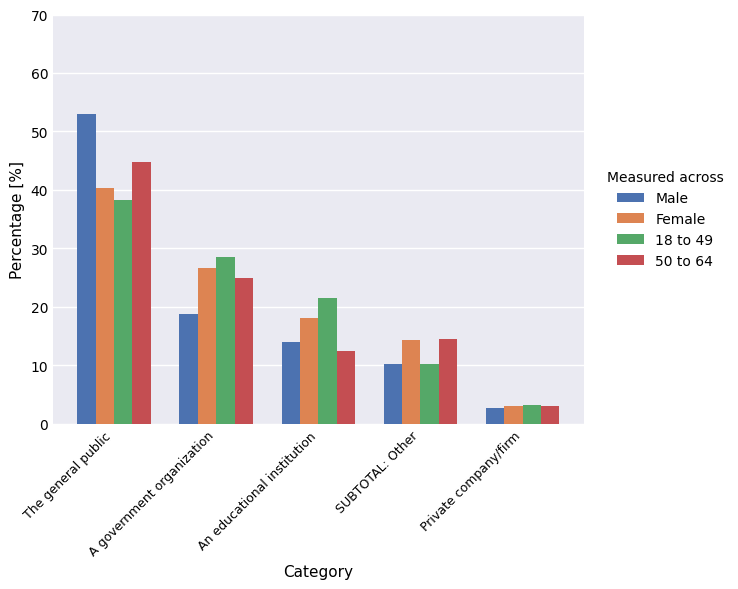

What are all the series names shown in the legend?

Male, Female, 18 to 49, 50 to 64